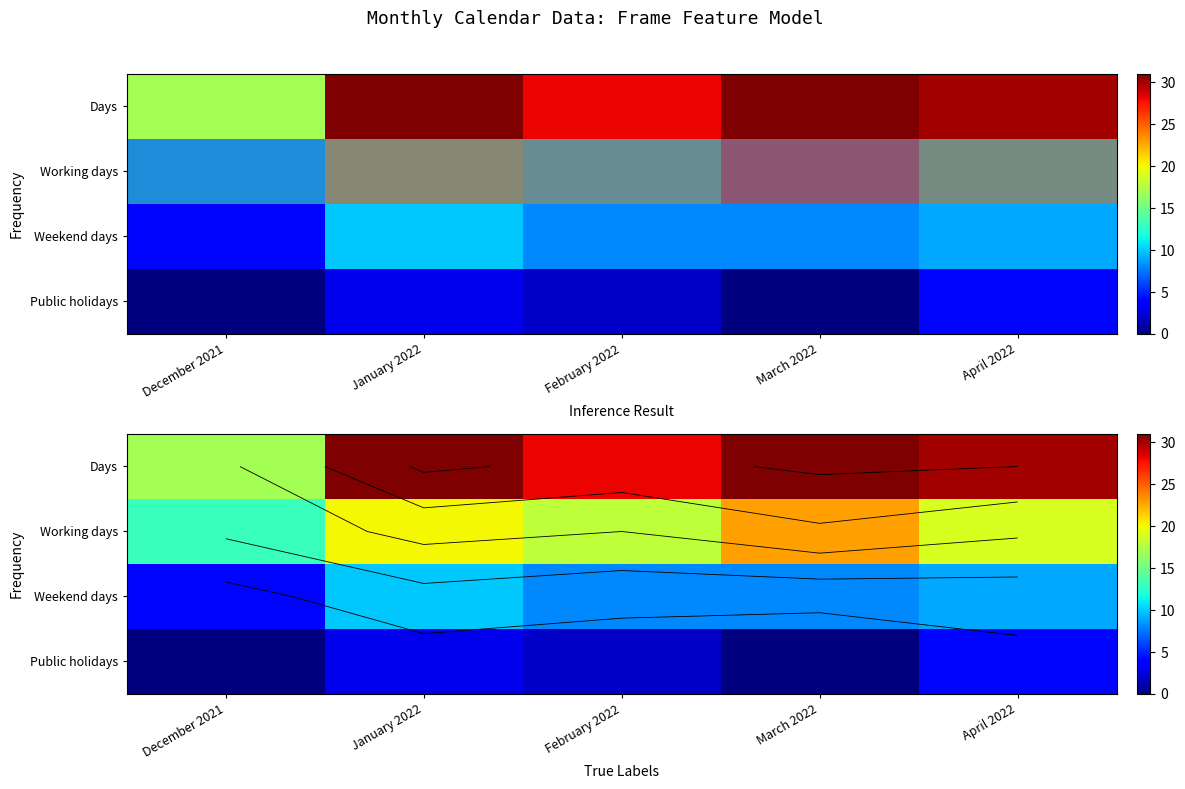

Which has a higher value, April 2022 or February 2022?

April 2022